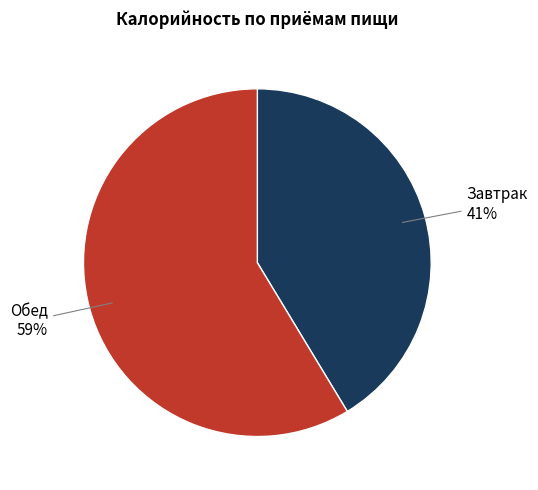

Which slice represents more than half of the pie?

Обед